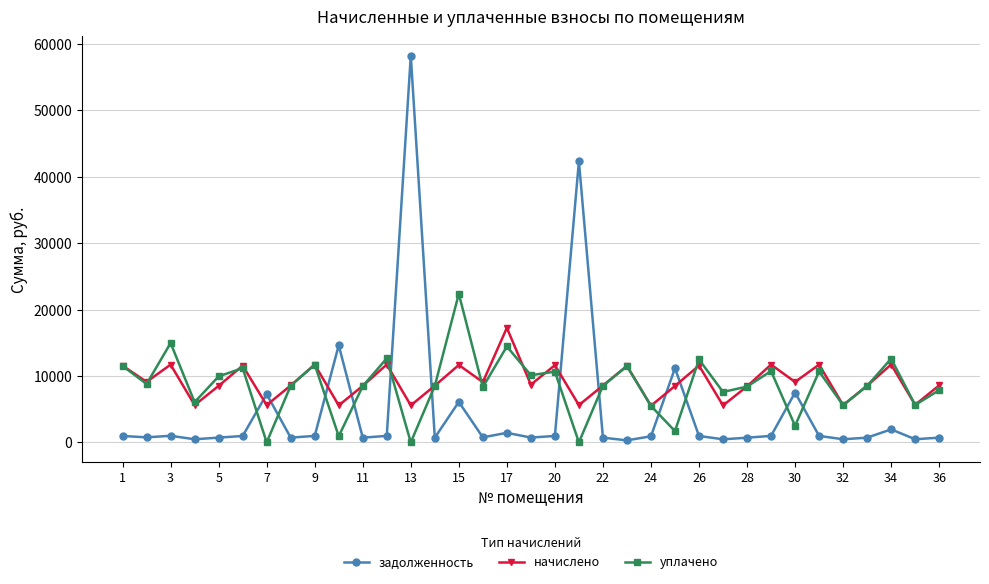

In задолженность, how many points are lower than both neighbors (excluding endpoints)?

11